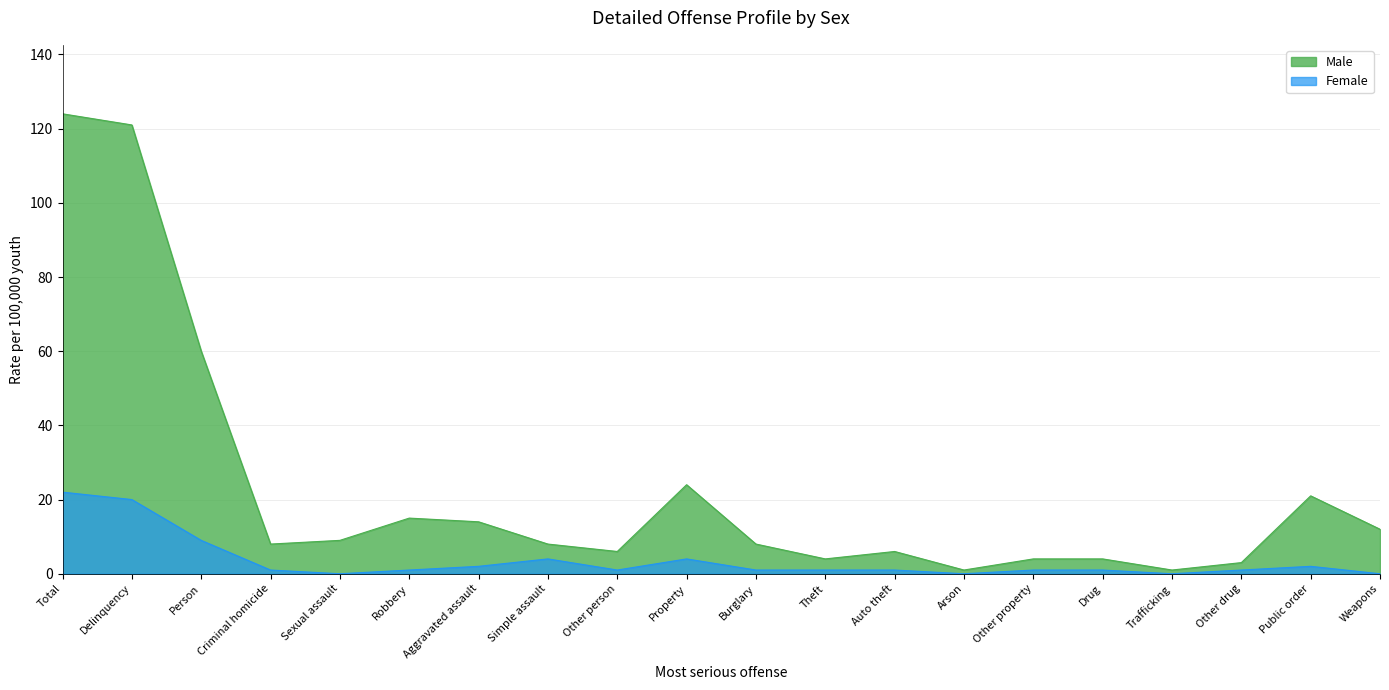

True or false: Male has more than 1 interior local peaks.

True